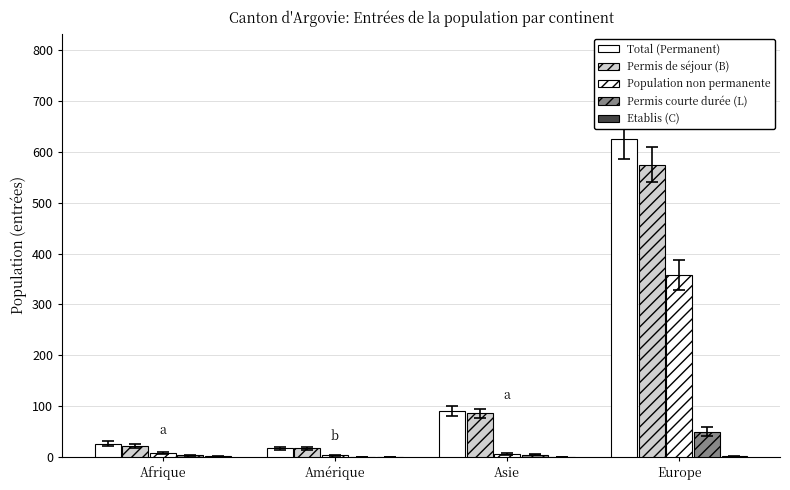

Does the chart contain stacked bars?

No